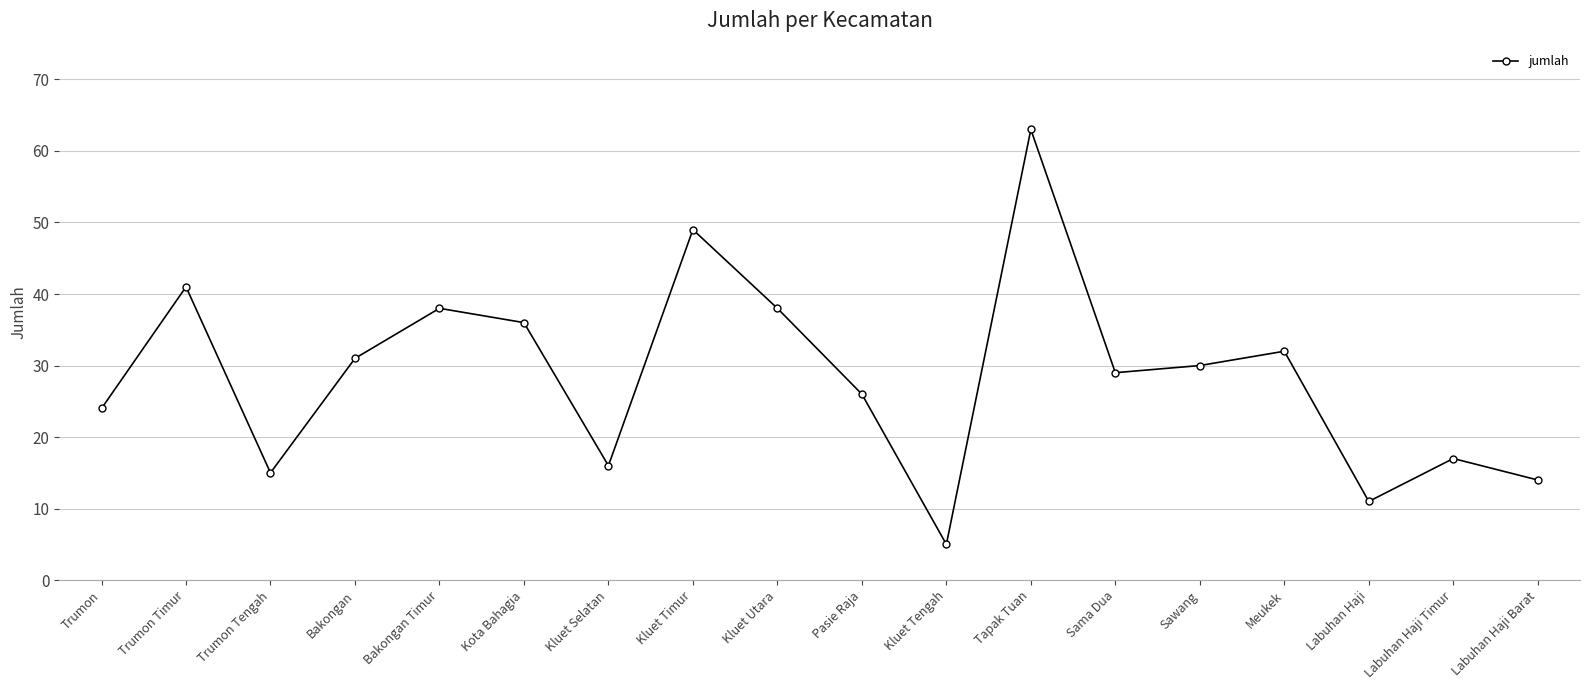

What is the sum of the values at Kluet Timur and Kluet Utara?

87